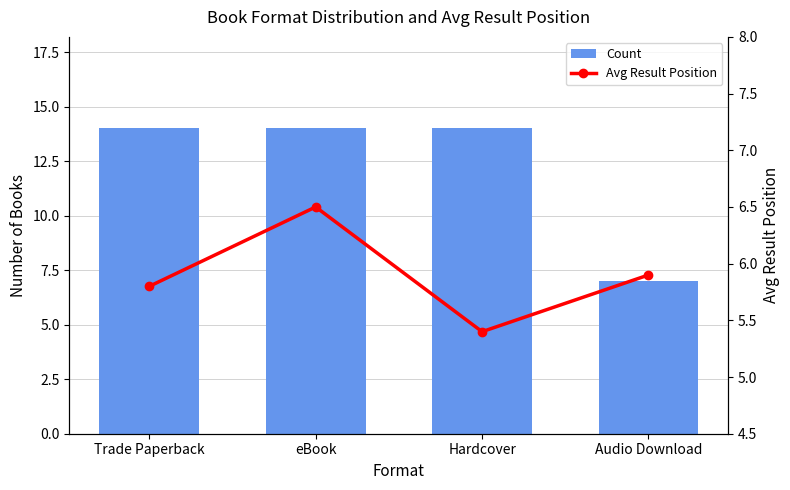

Rank the series by their maximum value, from highest to lowest.

Count, Avg Result Position